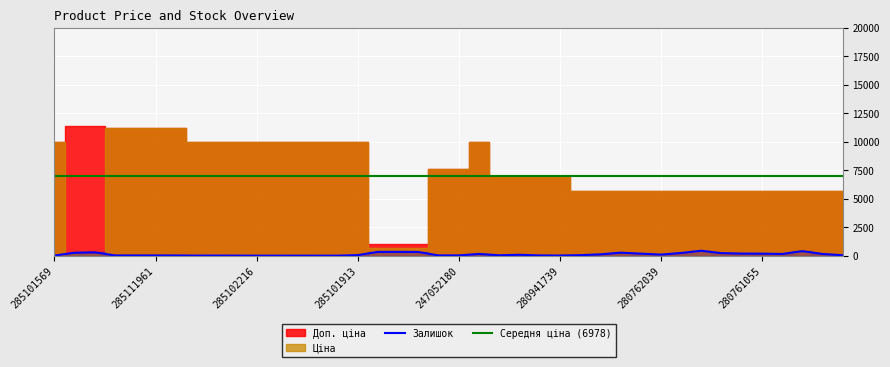

True or false: Ціна and Доп. ціна intersect in this chart.

False